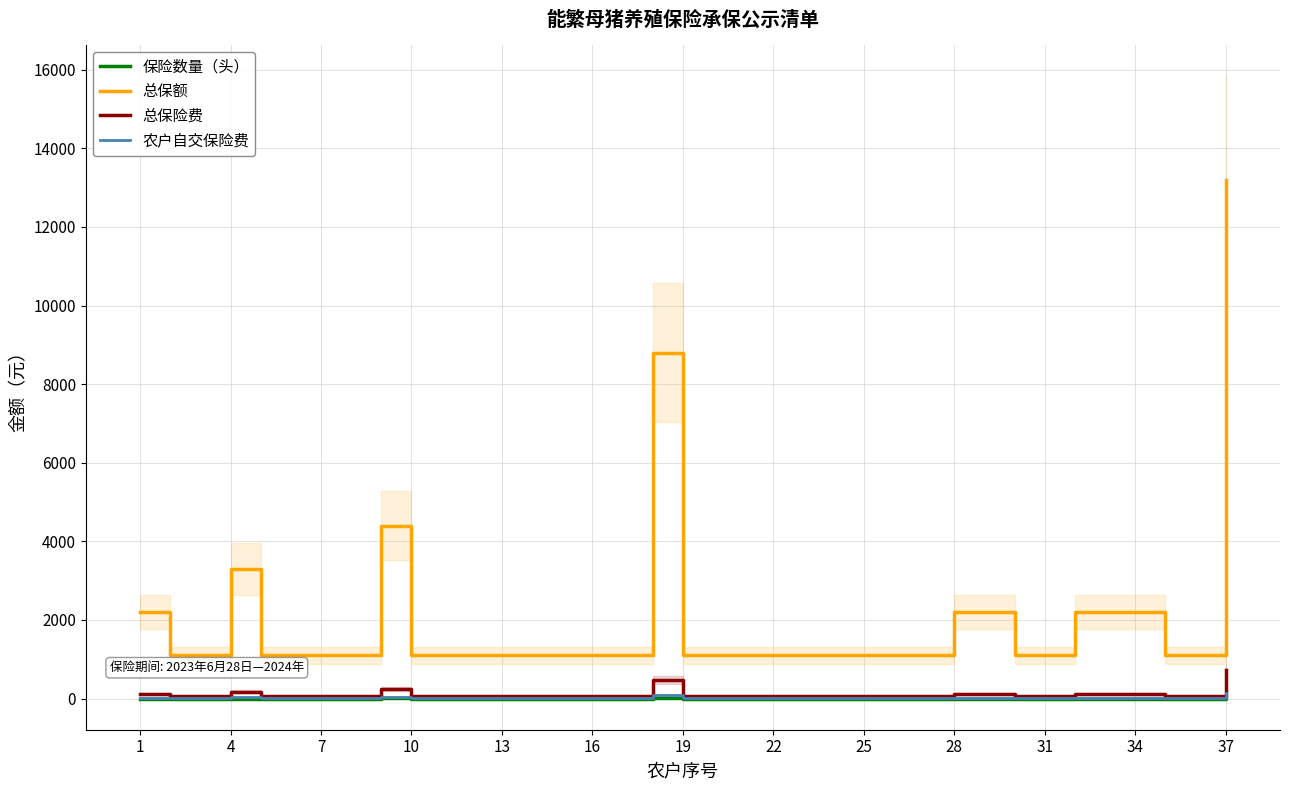

True or false: 农户自交保险费 and 总保额 cross at least once.

False